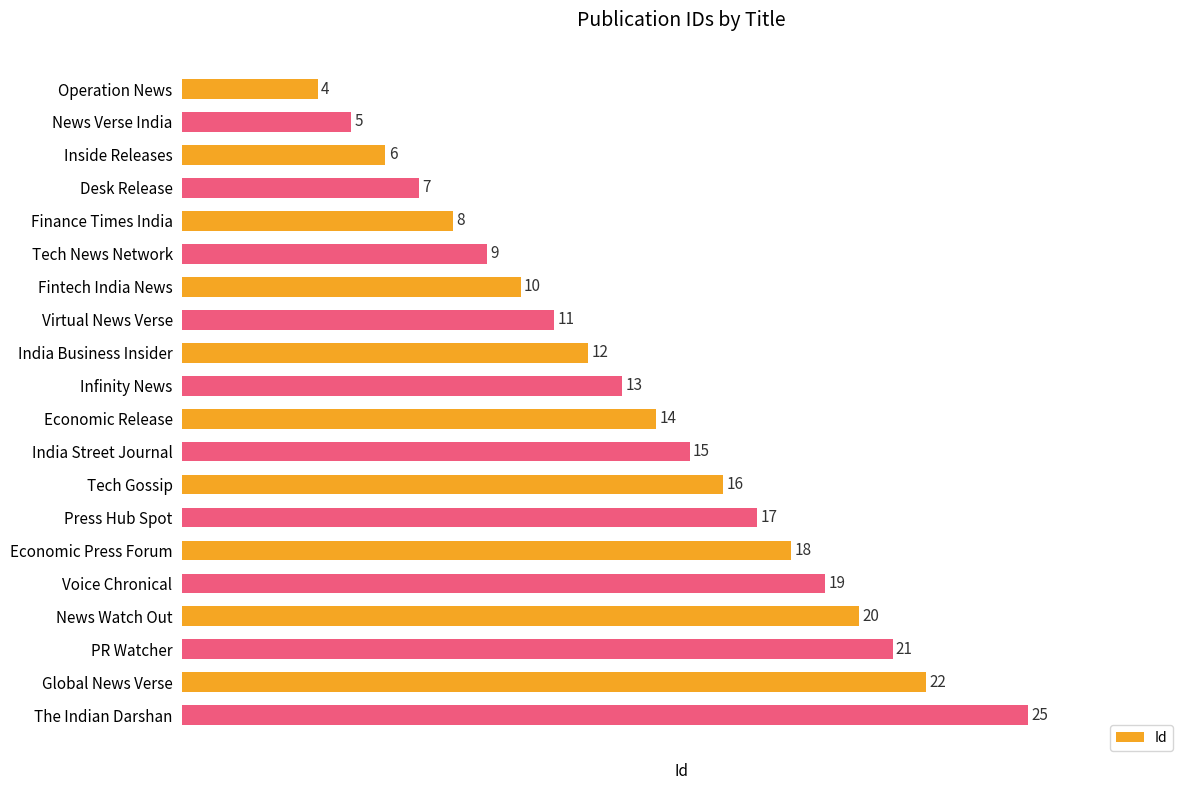

What is the maximum value shown in the chart?

25